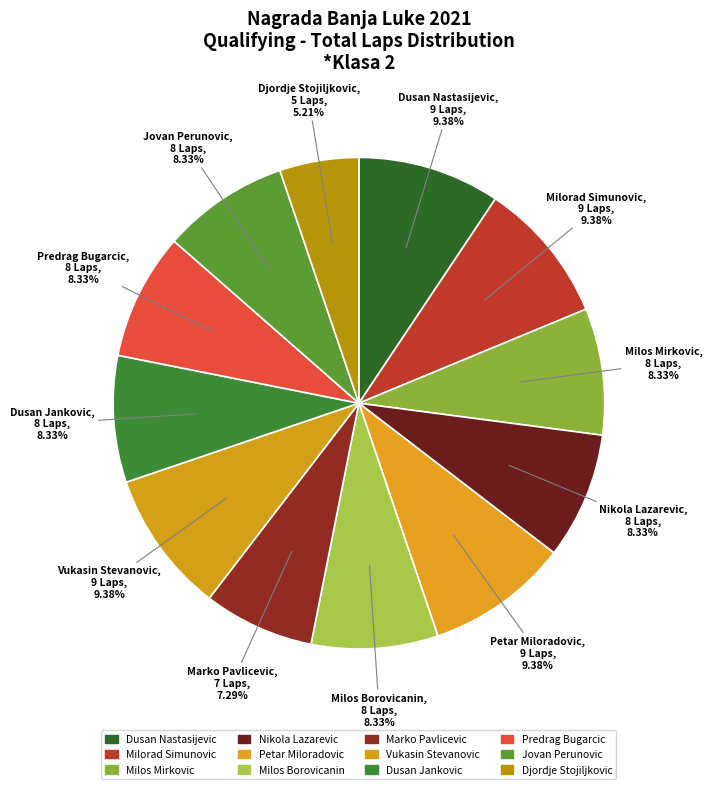

Which category has the smallest portion of the pie?

Djordje Stojiljkovic